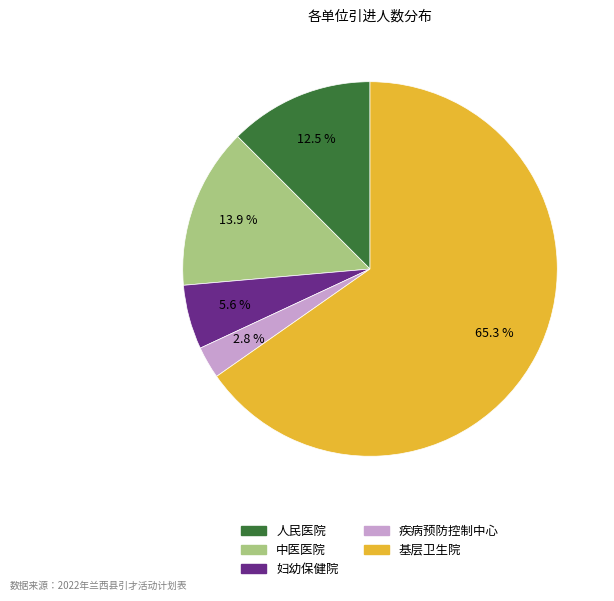

True or false: 中医医院 accounts for 28% of the total.

False